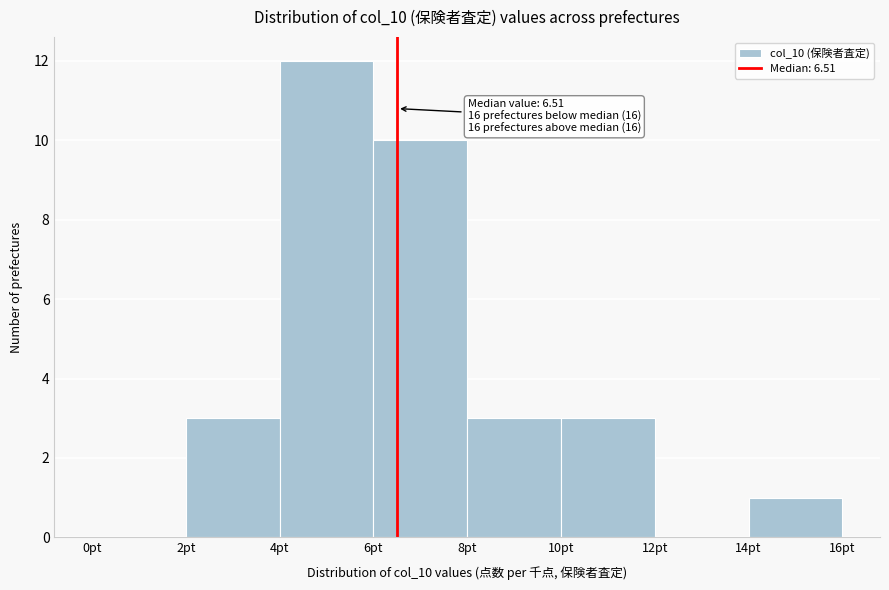

Over which range of the x-axis is the bar tallest?

4 to 6